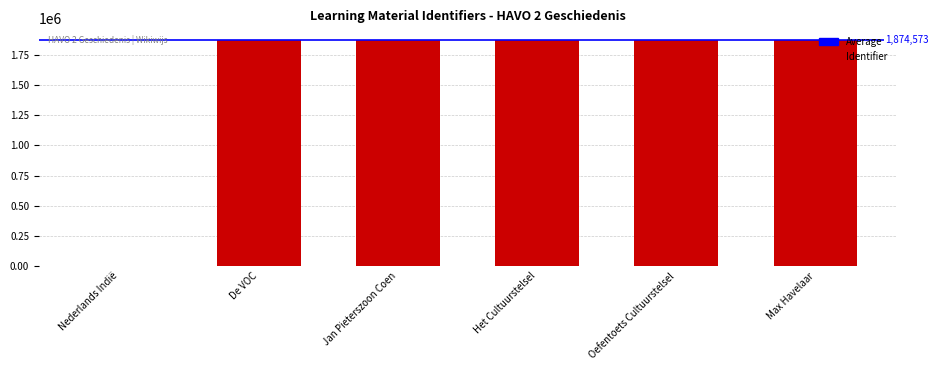

What is the greatest value displayed?

1874616